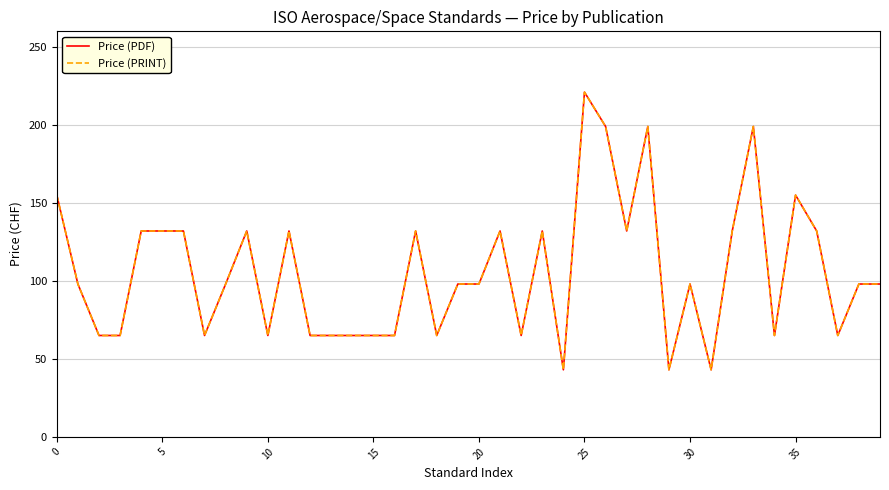

True or false: Price (PRINT) and Price (PDF) intersect in this chart.

False